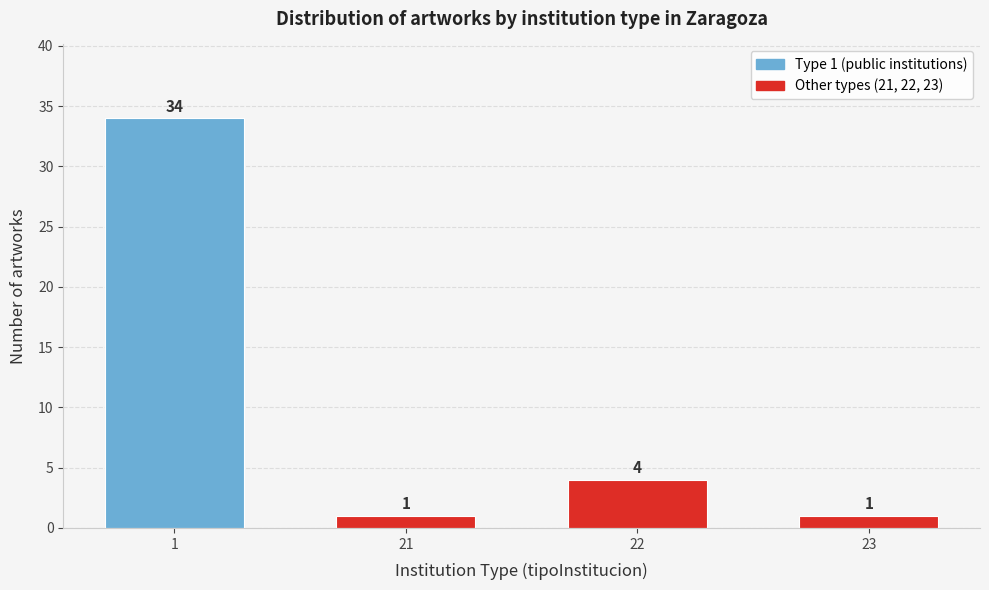

Reading right to left, list all the values displayed in this chart.

1	4	1	34